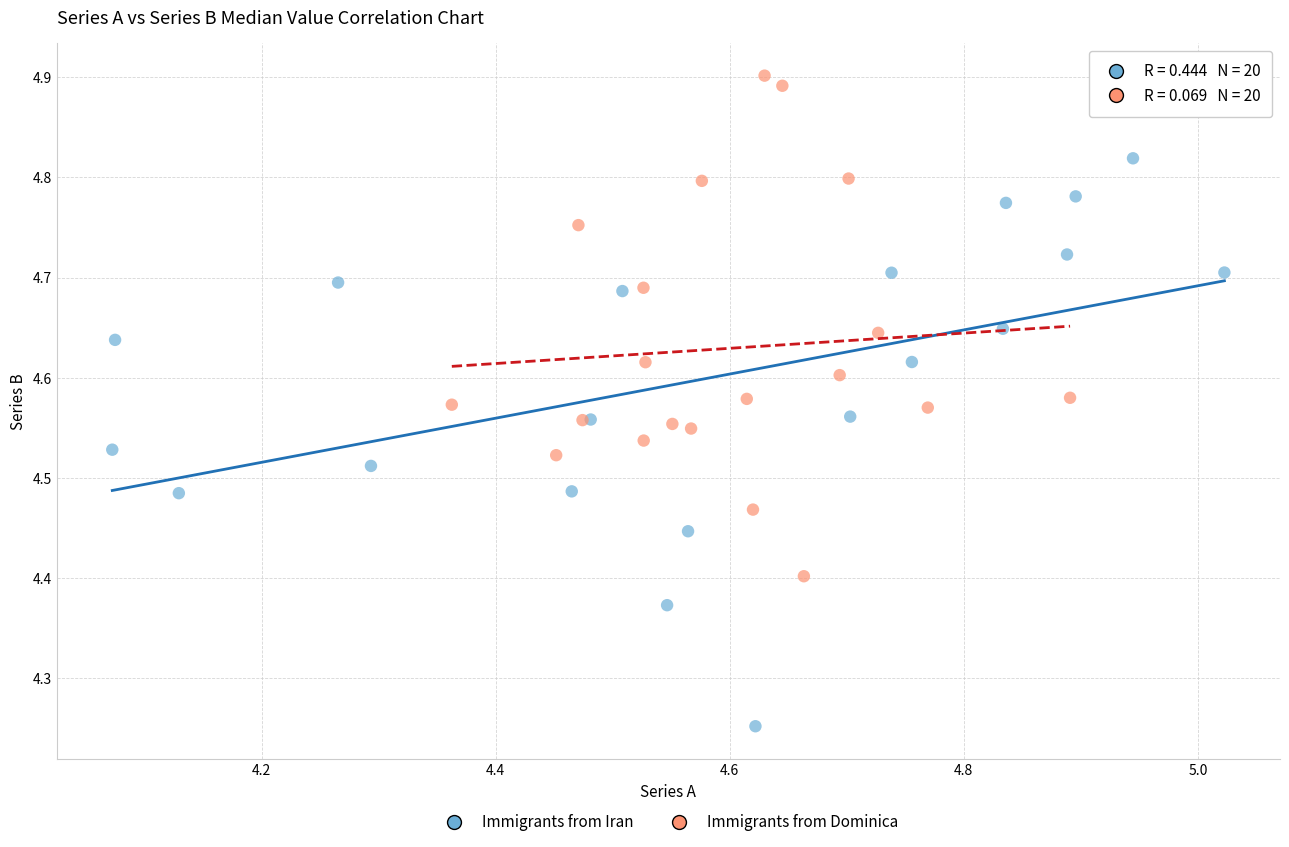

Which series contains the lowest Y value?

Immigrants from Iran